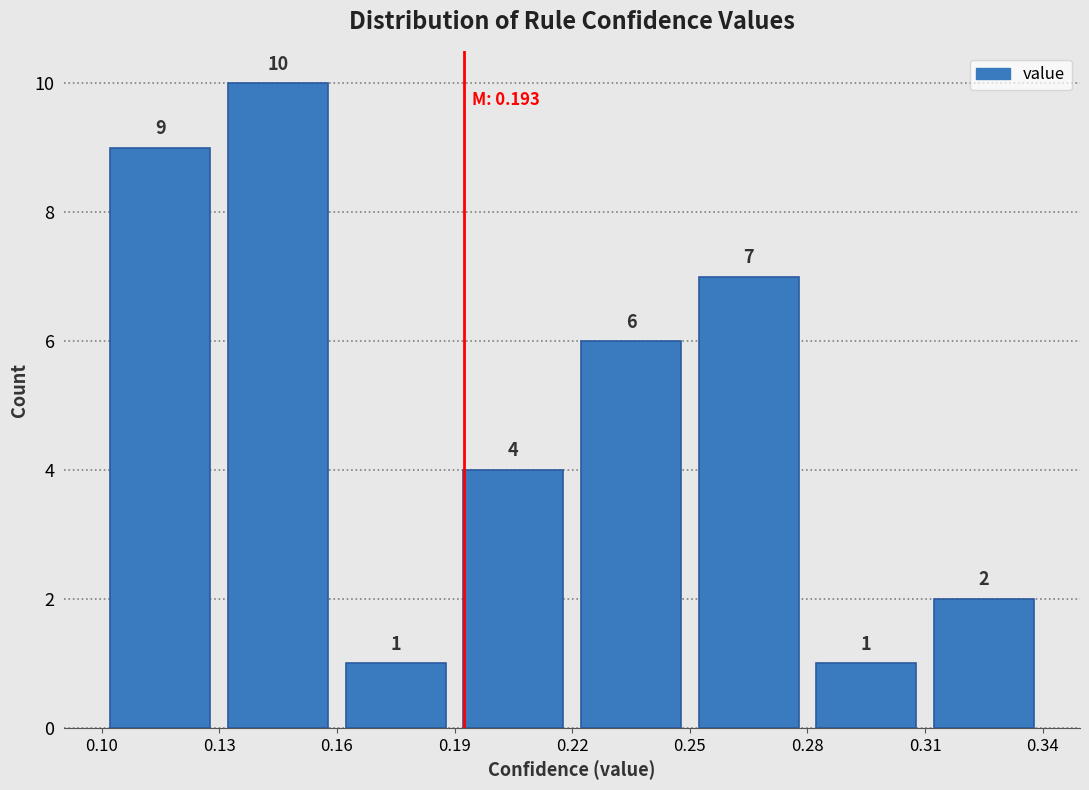

Reading left to right, transcribe this chart: for each bar, give the range it covers on the x-axis and its height.

0.10 to 0.13: 9
0.13 to 0.16: 10
0.16 to 0.19: 1
0.19 to 0.22: 4
0.22 to 0.25: 6
0.25 to 0.28: 7
0.28 to 0.31: 1
0.31 to 0.34: 2